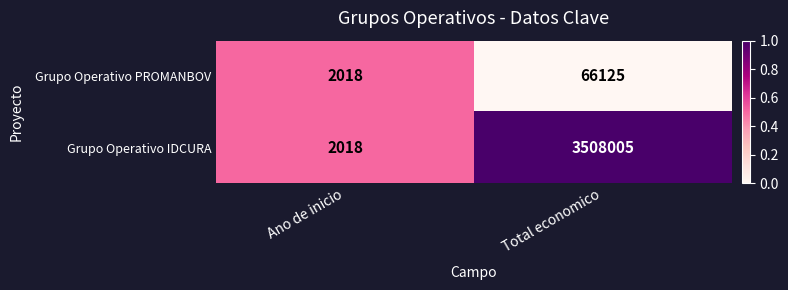

What is the sum of all Grupo Operativo IDCURA values?

3510023